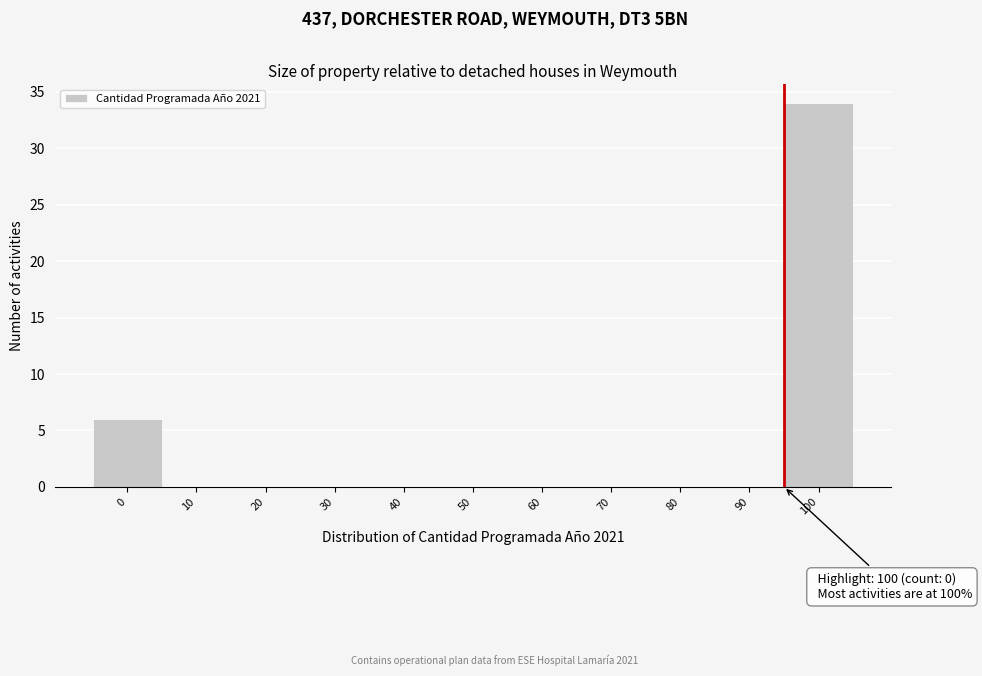

Reading left to right, list all the values displayed in this chart.

0=6	10=0	20=0	30=0	40=0	50=0	60=0	70=0	80=0	90=0	100=34